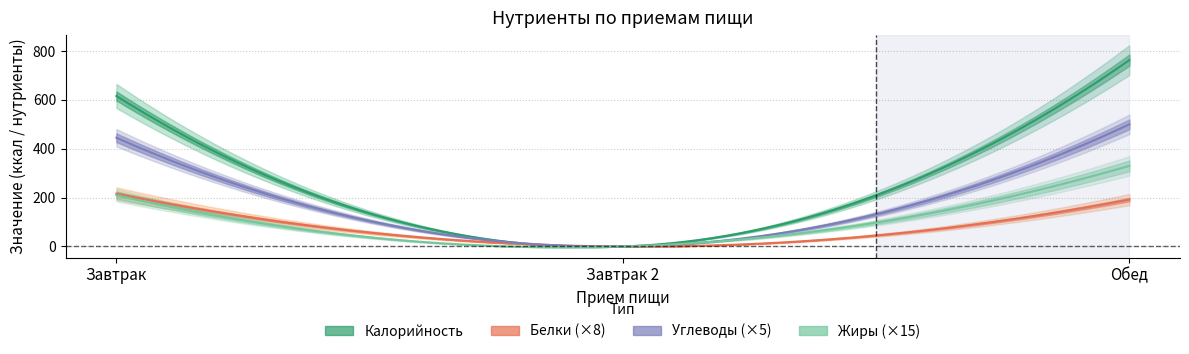

The Калорийность series shows 1089 at Завтрак. True or false?

False